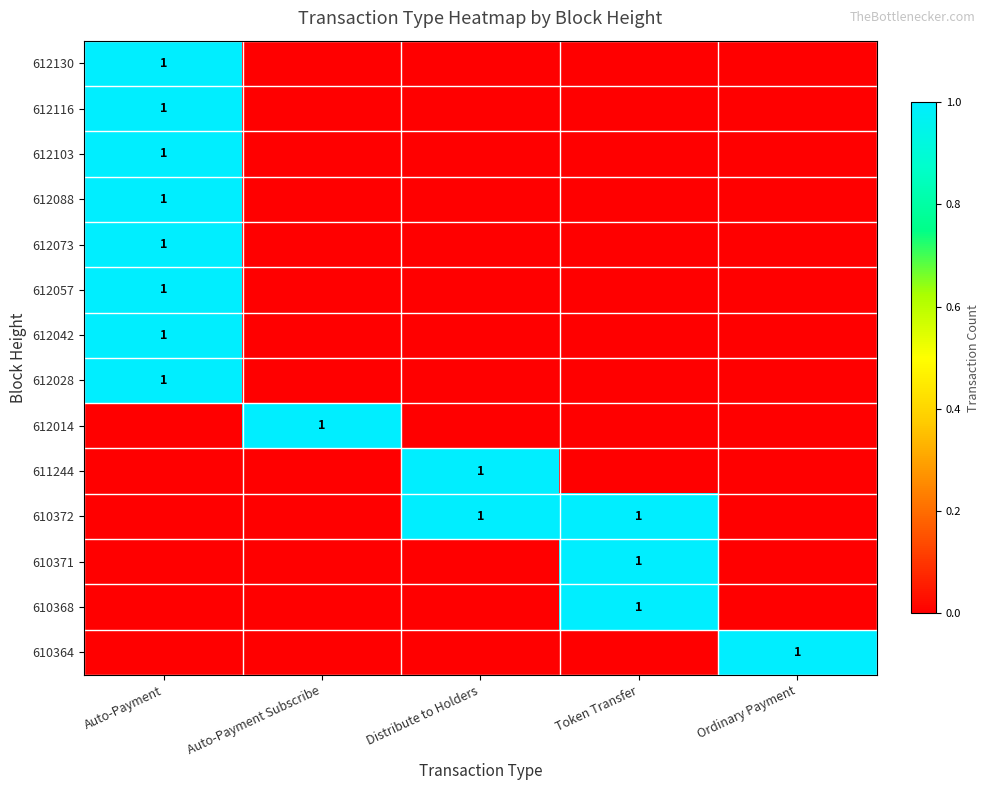

True or false: 610372 has a value of 0 at Token Transfer.

False